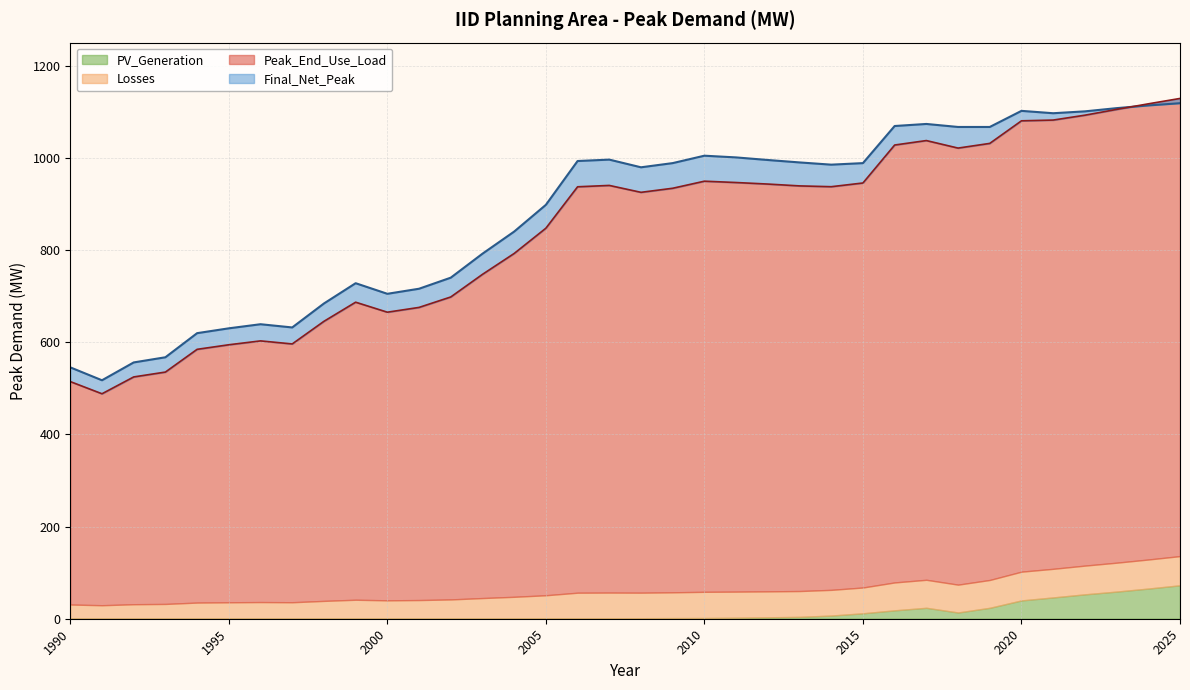

Is it true that Peak_End_Use_Load equals 1318.6 at 2005?

False